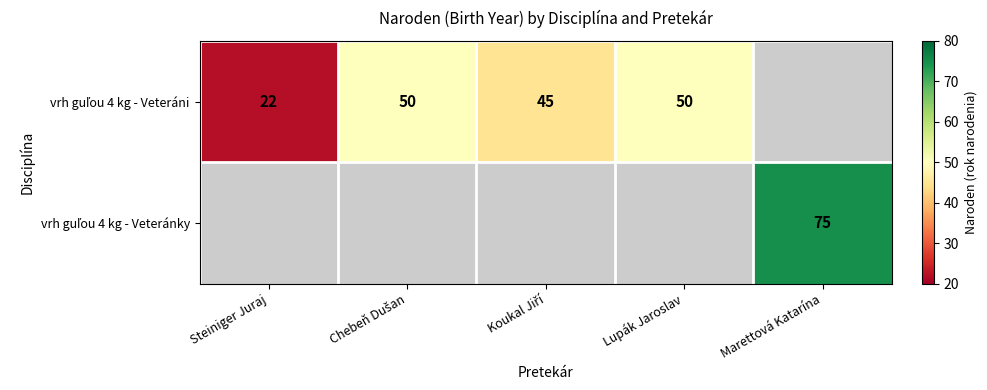

Which category has the lowest value in the vrh guľou 4 kg - Veteráni series?

Steiniger Juraj